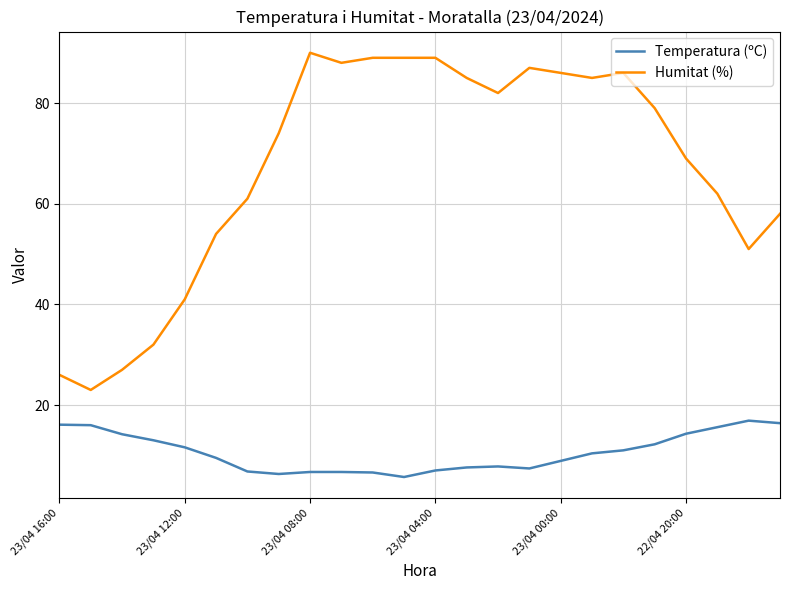

Rank the series by their maximum value, from highest to lowest.

Humitat (%), Temperatura (ºC)